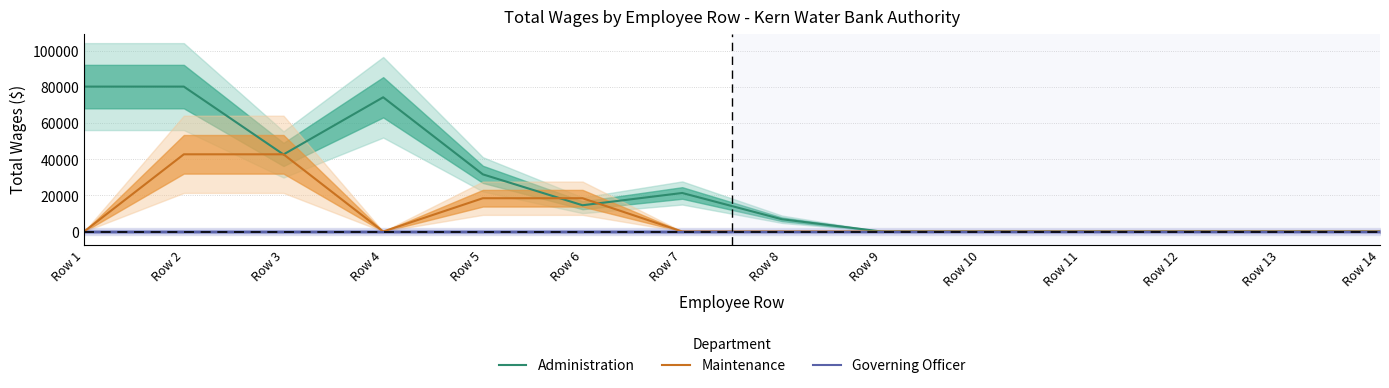

What is the difference between the second highest and second lowest values in the Maintenance series?

42832.0